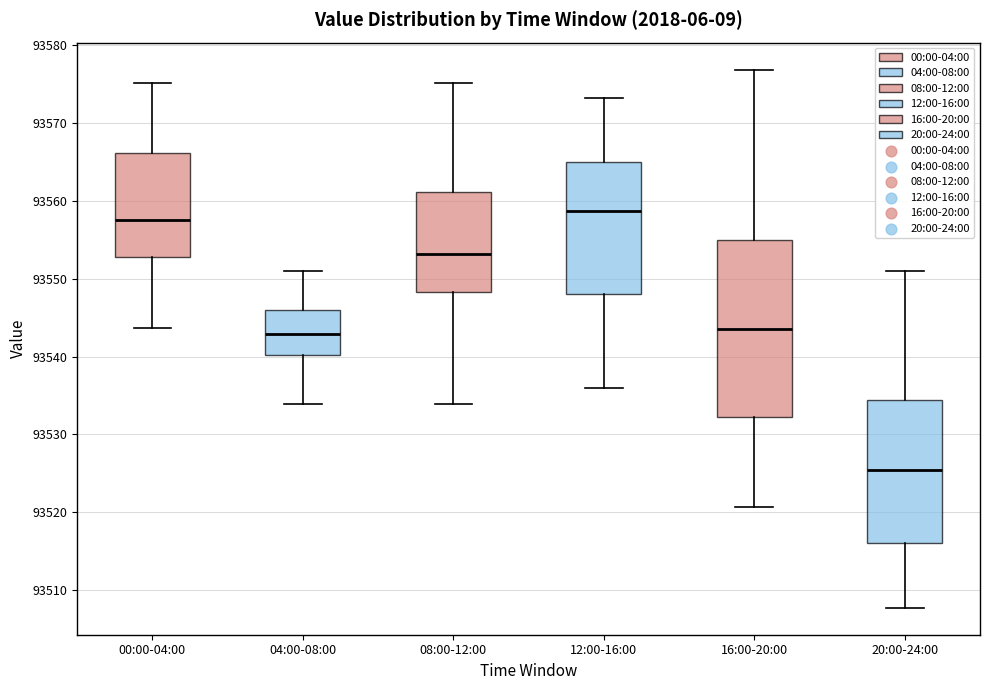

Reading left to right, read every box against the y-axis: the position of its median line, the range the box covers, and the ends of its whiskers. The values are not printed on the chart, so give them approximately, as read against the axis.

00:00-04:00: median 93557, box 93553 to 93566, whiskers 93544 to 93575
04:00-08:00: median 93543, box 93540 to 93546, whiskers 93534 to 93551
08:00-12:00: median 93553, box 93548 to 93561, whiskers 93534 to 93575
12:00-16:00: median 93559, box 93548 to 93565, whiskers 93536 to 93573
16:00-20:00: median 93544, box 93532 to 93555, whiskers 93521 to 93577
20:00-24:00: median 93525, box 93516 to 93534, whiskers 93508 to 93551